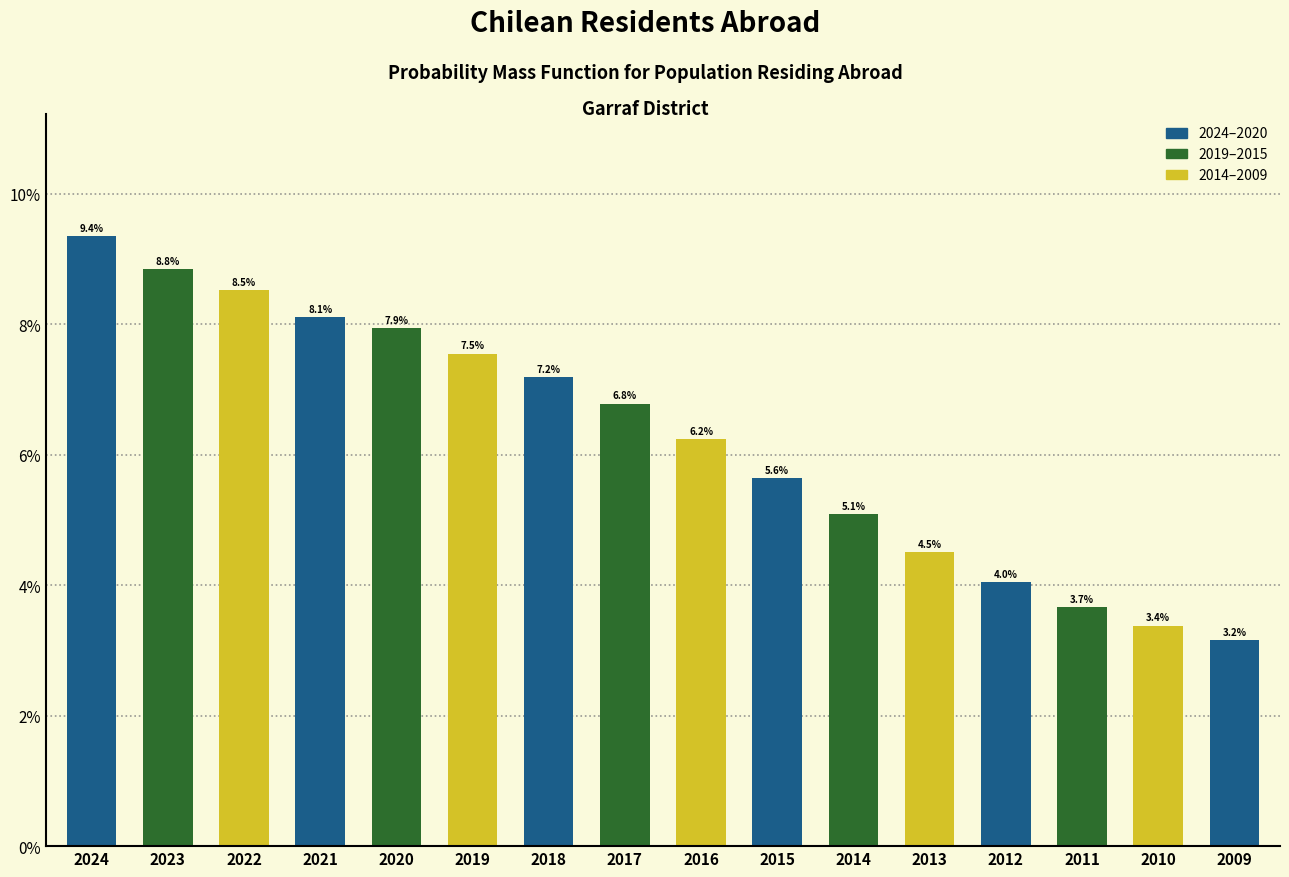

Reading left to right, extract all data points from this chart.

9.4	8.8	8.5	8.1	7.9	7.5	7.2	6.8	6.2	5.6	5.1	4.5	4.0	3.7	3.4	3.2